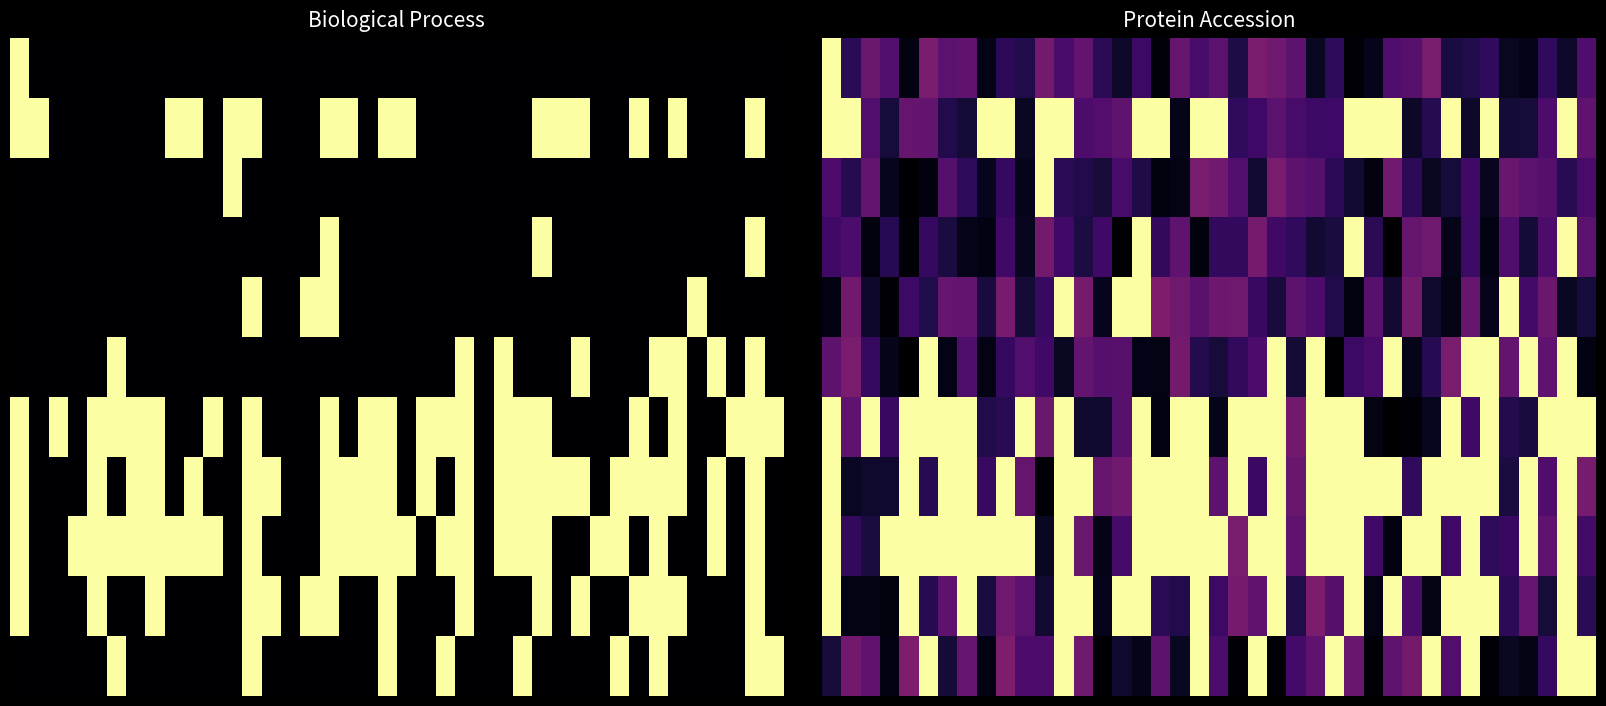

What is the greatest value displayed?

1.0